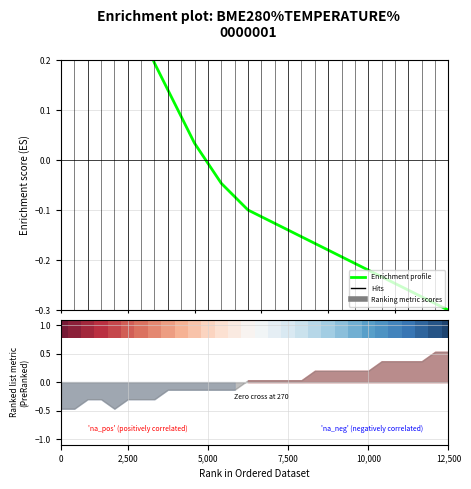

What is the change in value from 12,500 to 25?

-0.5